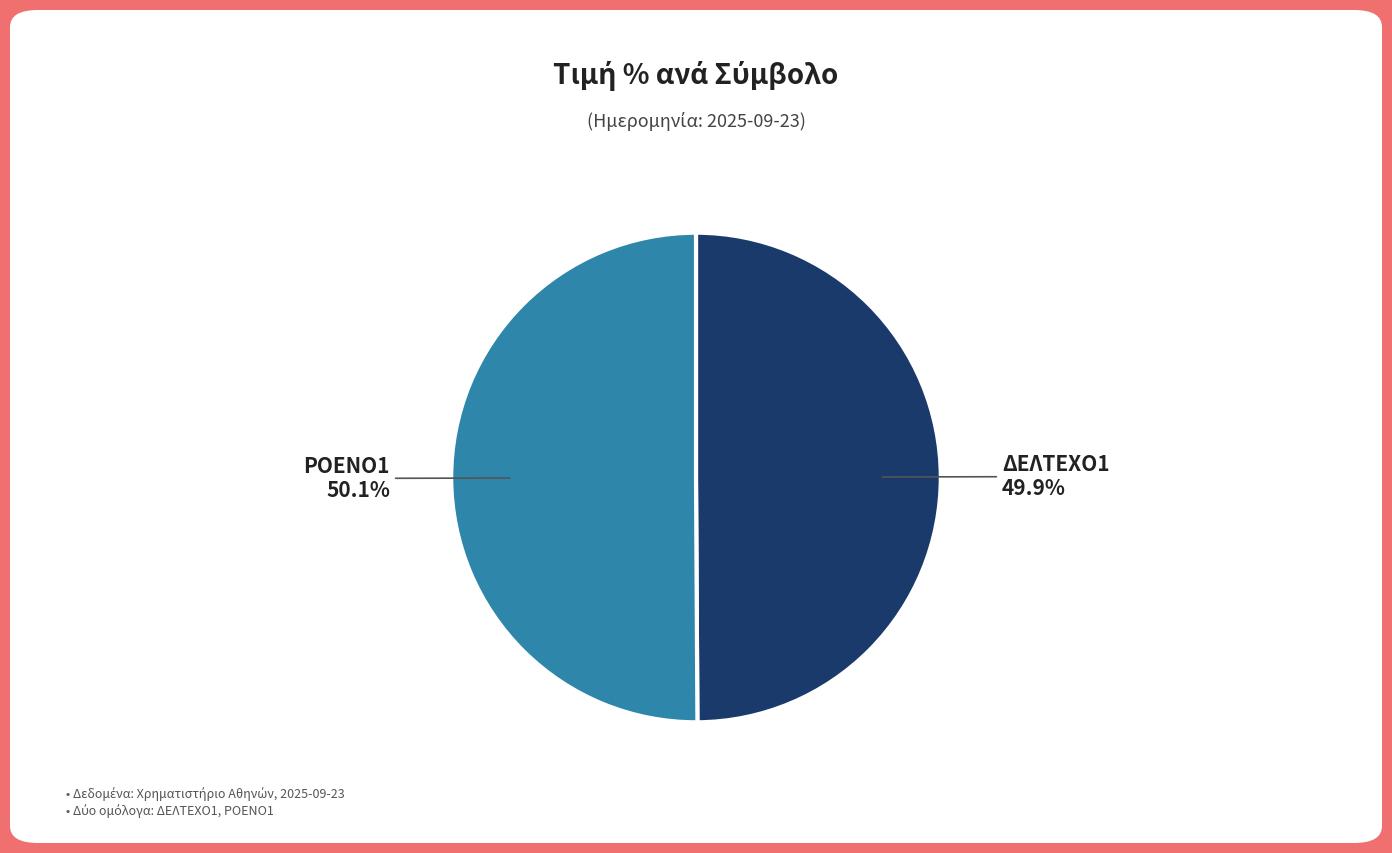

Approximately how many times larger is the value at ΔΕΛΤΕΧΟ1 compared to ΡΟΕΝΟ1?

1.0